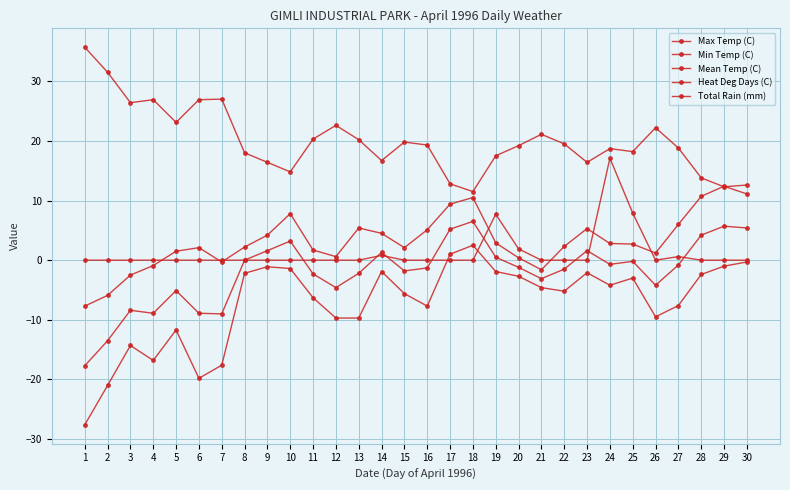

Which series has the largest total across all categories?

Heat Deg Days (C)